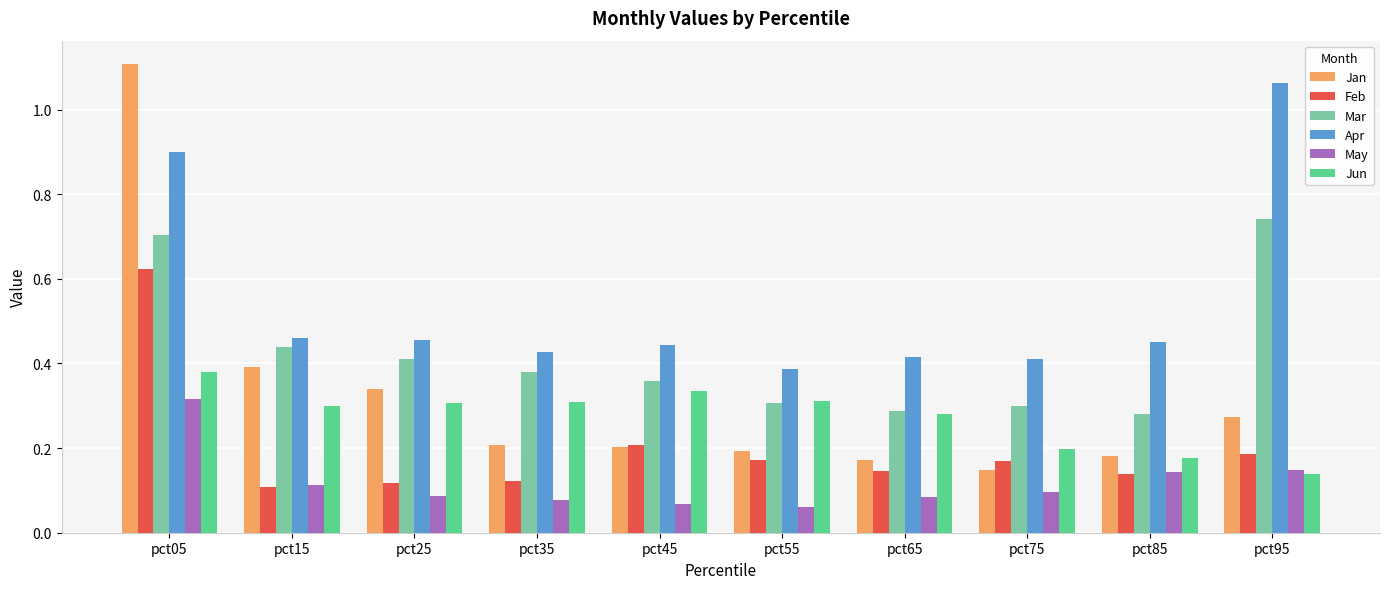

How many groups of bars are there?

10